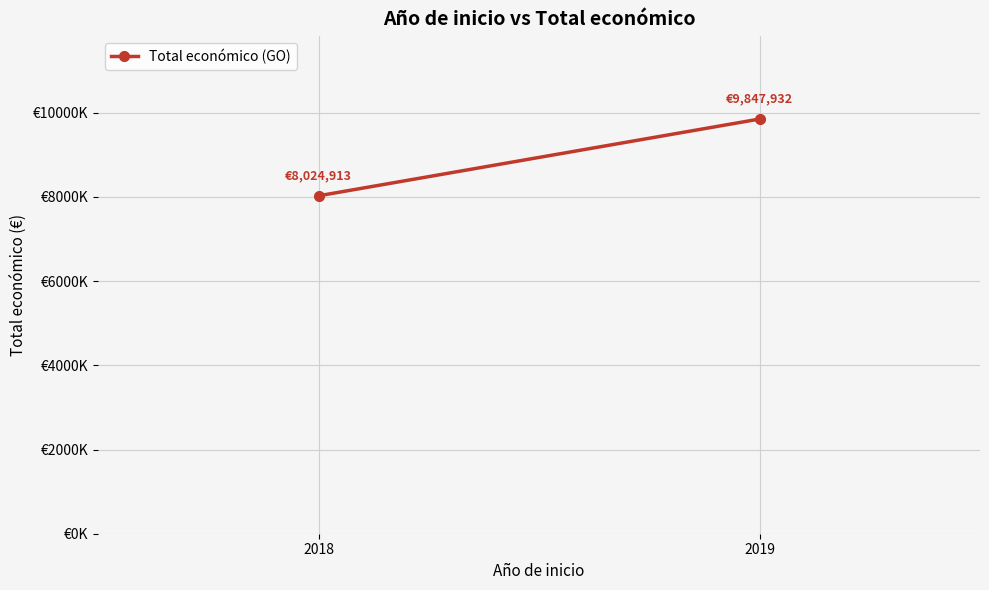

Is it true that the value at 2019 is 2493898?

False